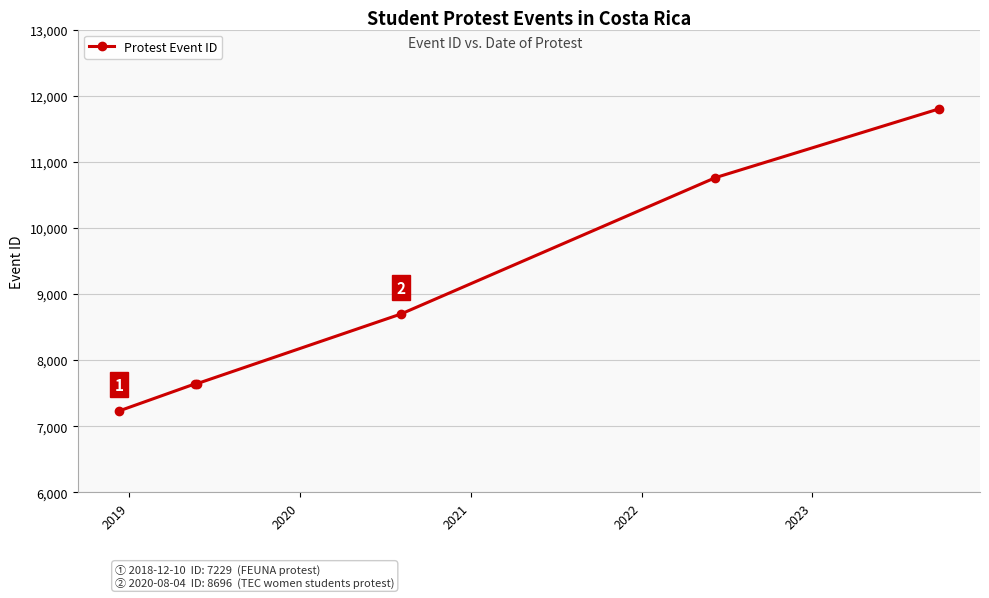

What is the value of the 4th point from the left?

8696